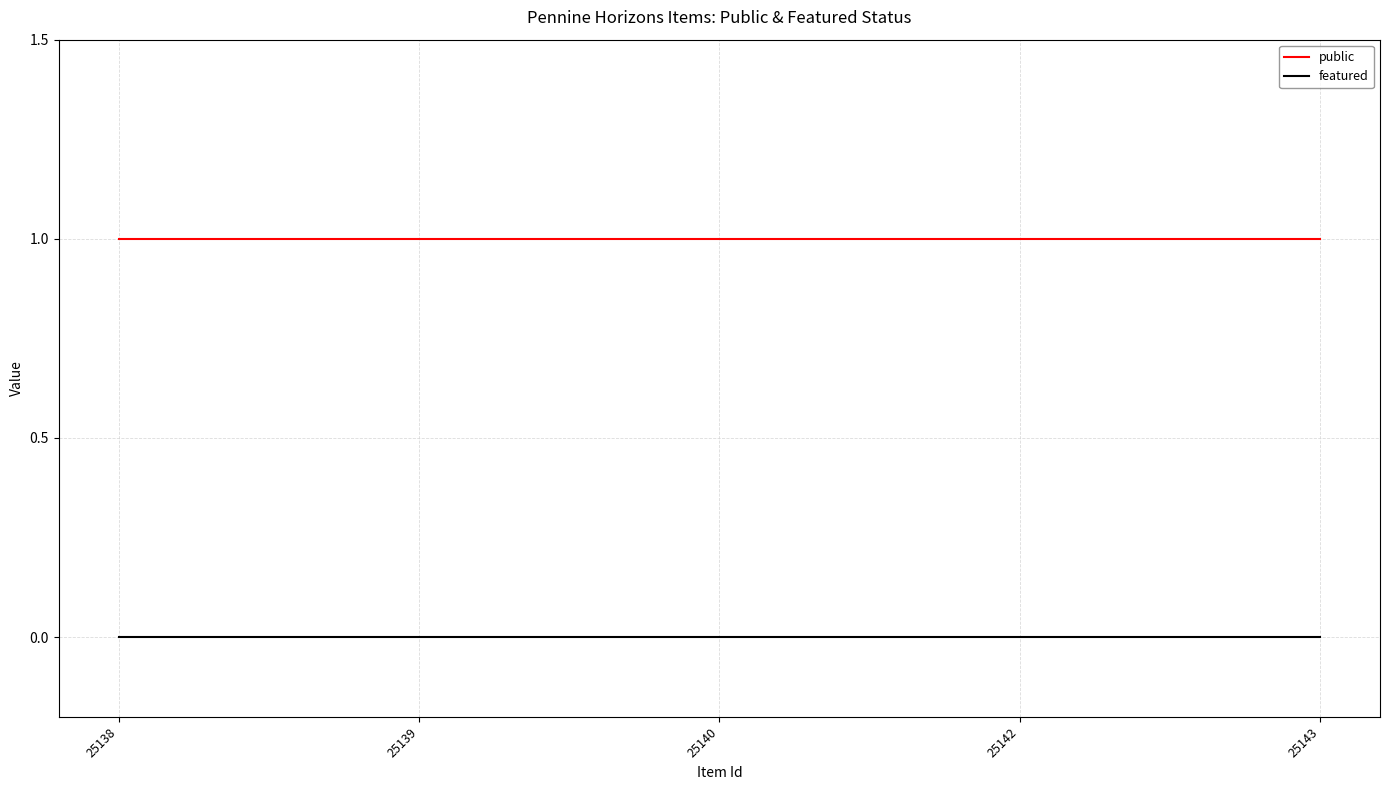

Rank the series at 25138 from lowest to highest value.

featured, public